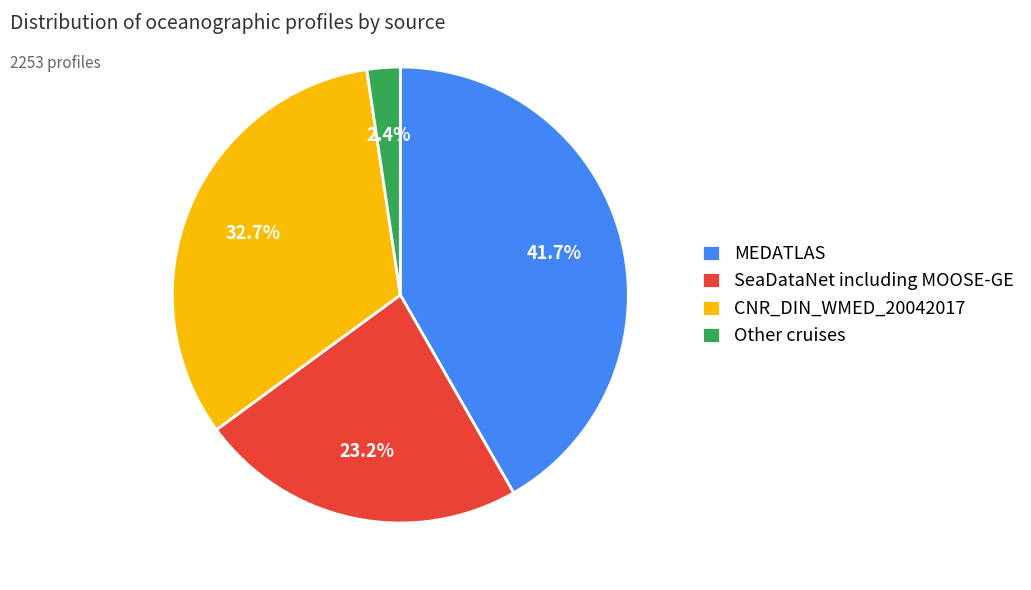

What portion of the pie excludes MEDATLAS?

58.3%